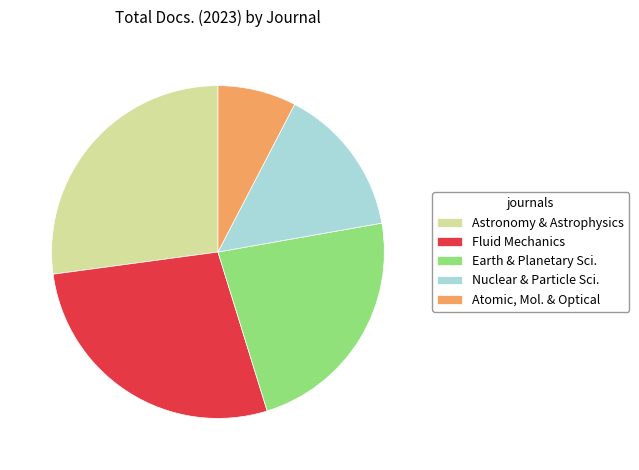

What is the largest slice in the pie chart?

Fluid Mechanics